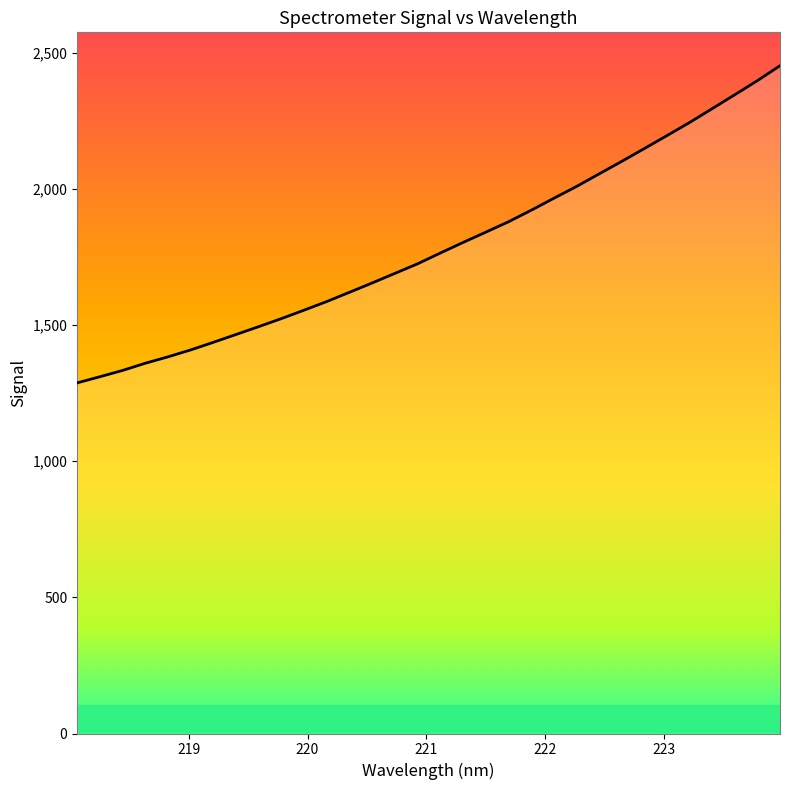

What is the minimum value shown in the chart?

1287.9